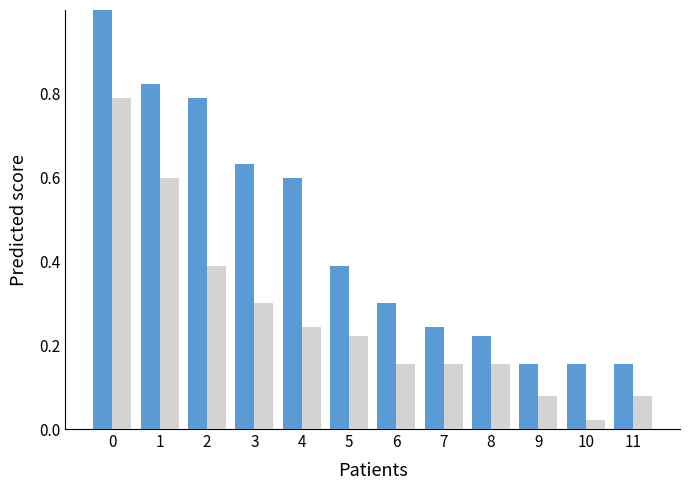

What is the total value across all series at 1?

1.4